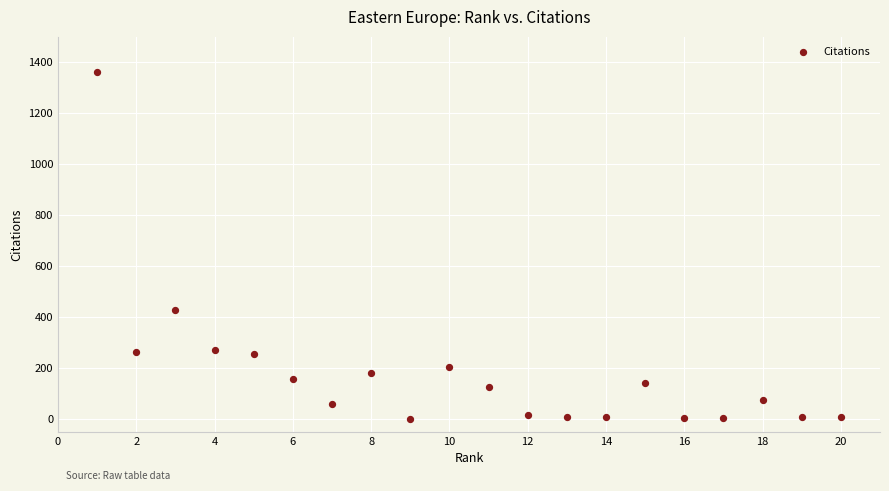

What Y value in the scatter plot is closest to 681?

428